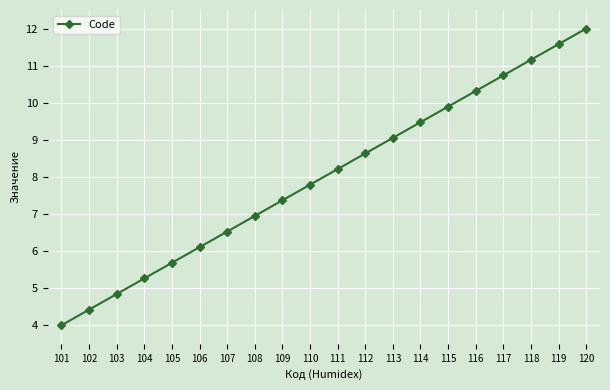

What is the approximate value at 103?

4.8